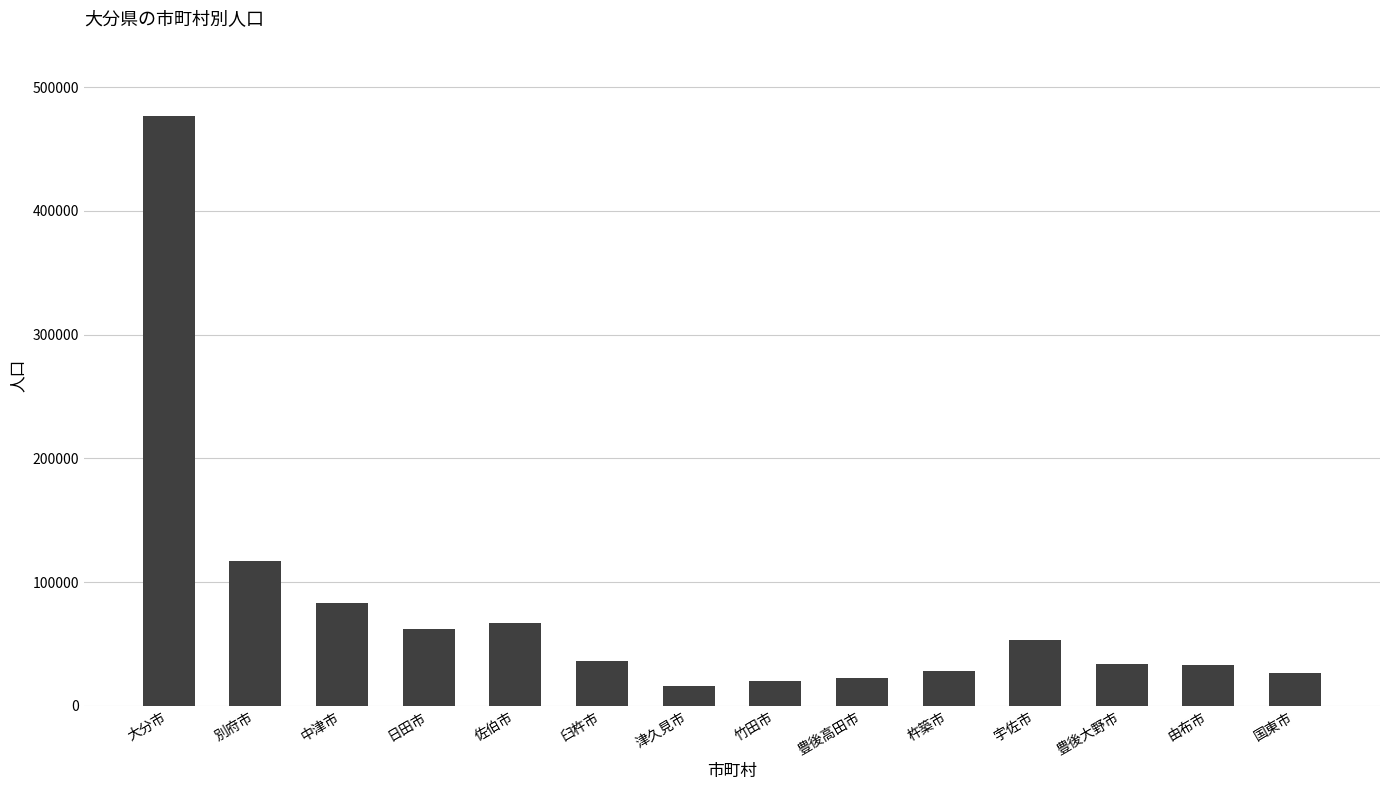

Count the number of data series in this chart.

1